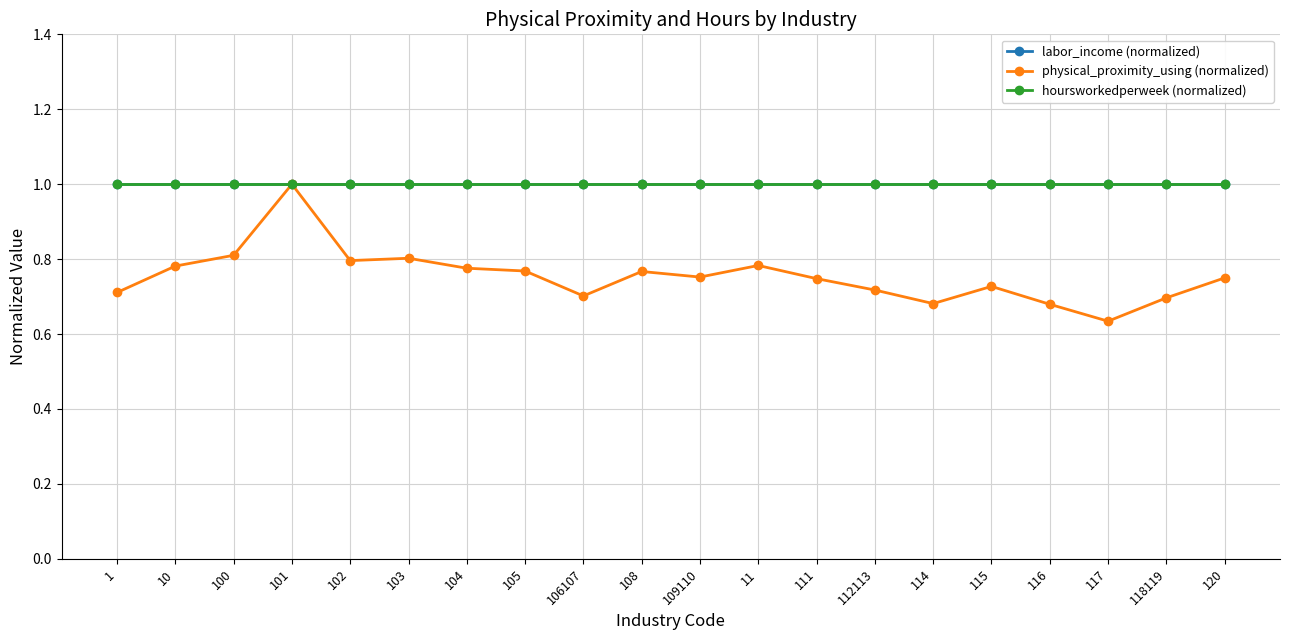

Is this an area chart (filled region under the line)?

No